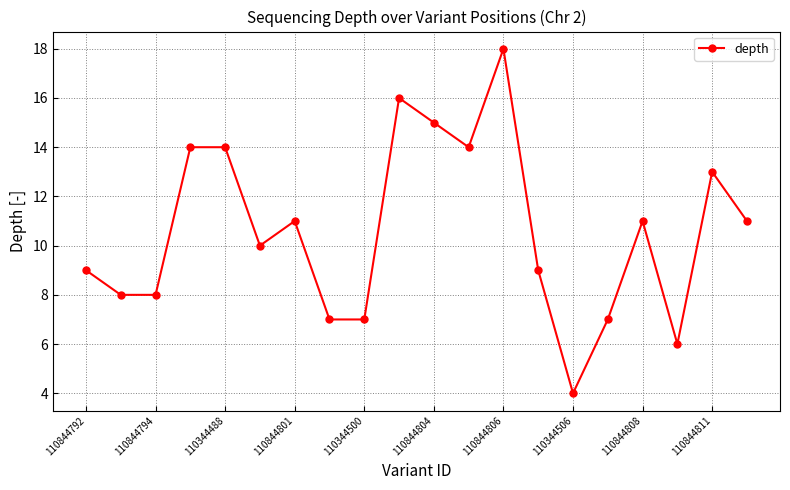

What is the greatest value displayed?

18